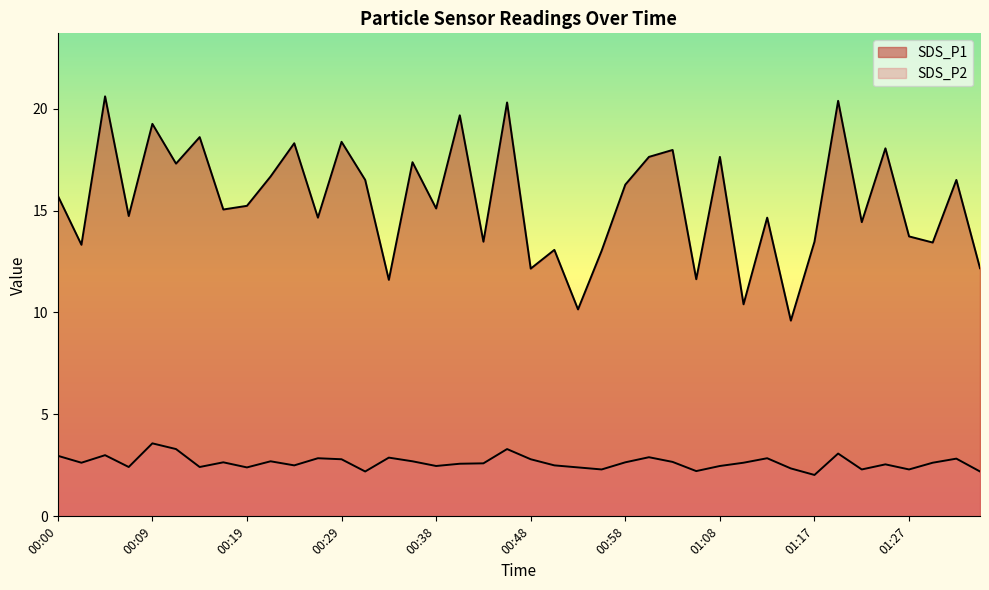

Where does the SDS_P1 series first go above 15?

00:00